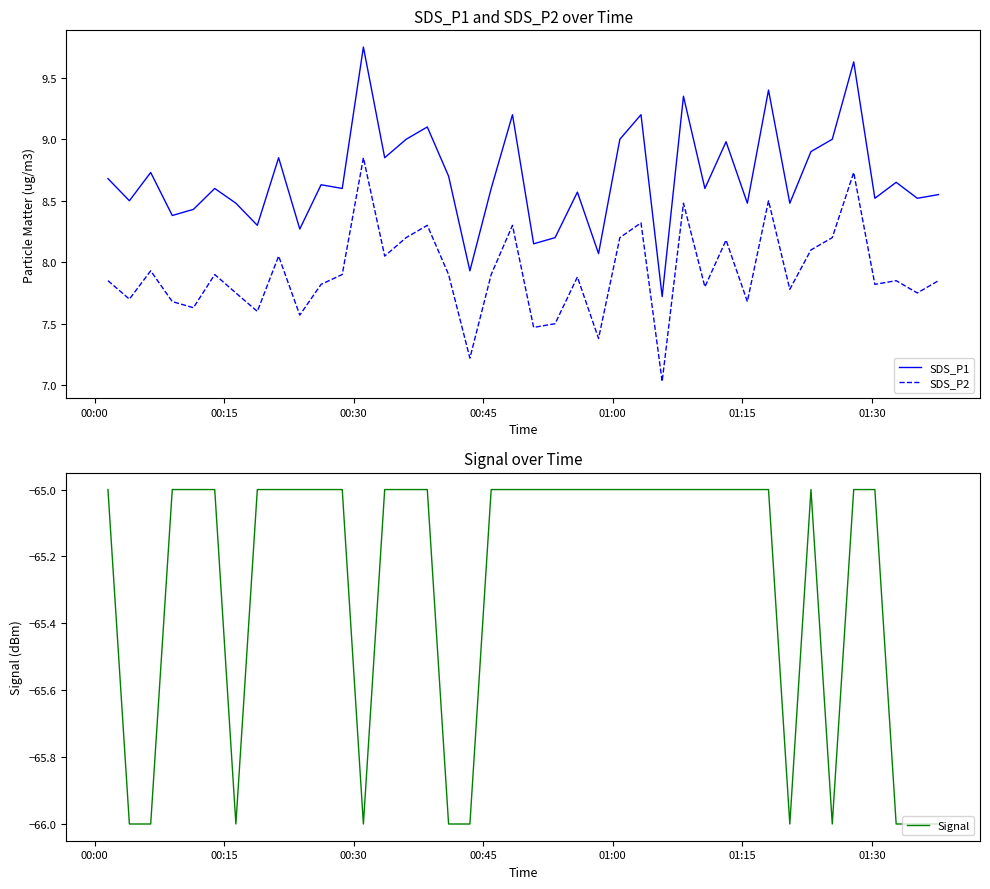

True or false: SDS_P1 and SDS_P2 cross at least once.

False